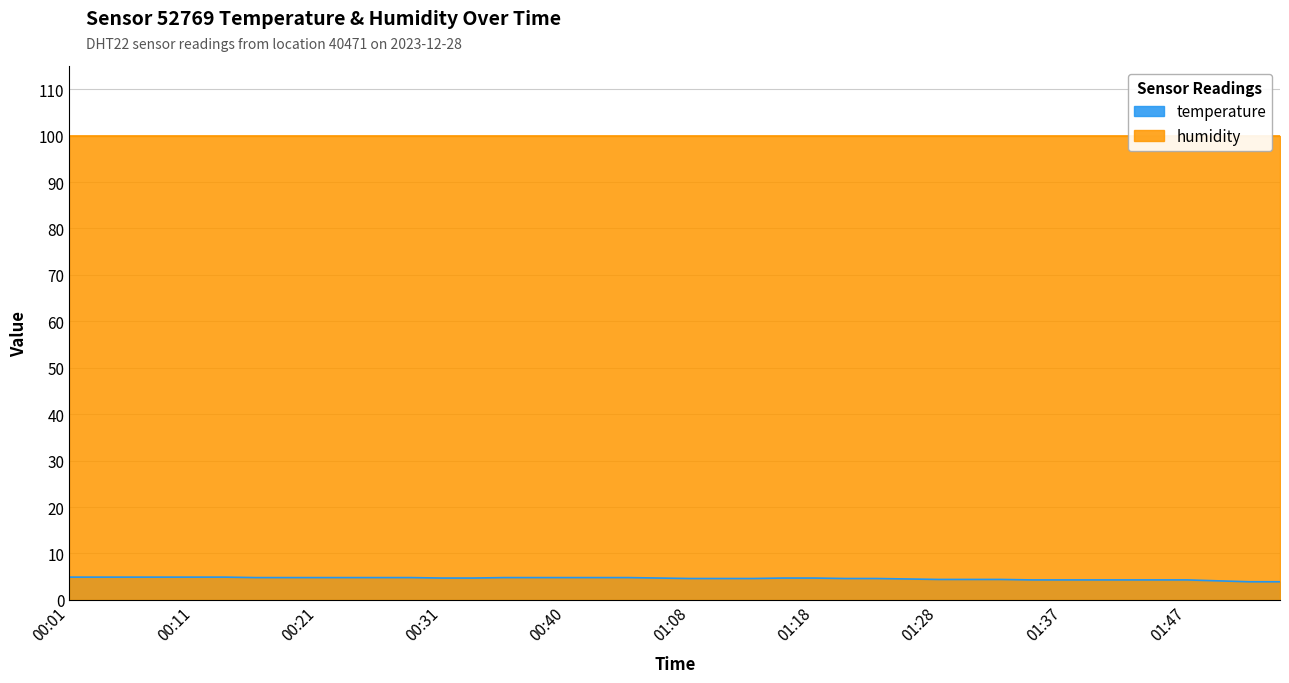

Rank the categories by value from lowest to highest.

01:52, 01:54, 01:50, 01:35, 01:37, 01:40, 01:42, 01:45, 01:47, 01:28, 01:30, 01:33, 01:25, 01:08, 01:11, 01:13, 01:20, 01:23, 00:31, 00:33, 00:48, 01:16, 01:18, 00:16, 00:18, 00:21, 00:23, 00:26, 00:28, 00:35, 00:38, 00:40, 00:43, 00:45, 00:01, 00:04, 00:06, 00:09, 00:11, 00:13